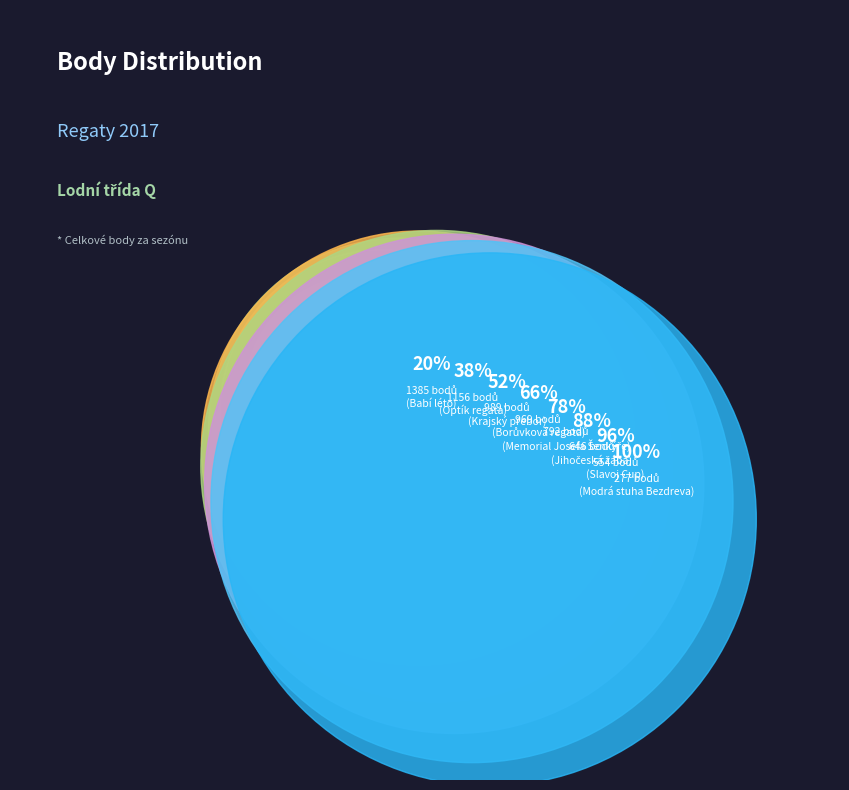

What percentage is the Memorial Josefa Šenkýře slice, to the nearest percent?

12%